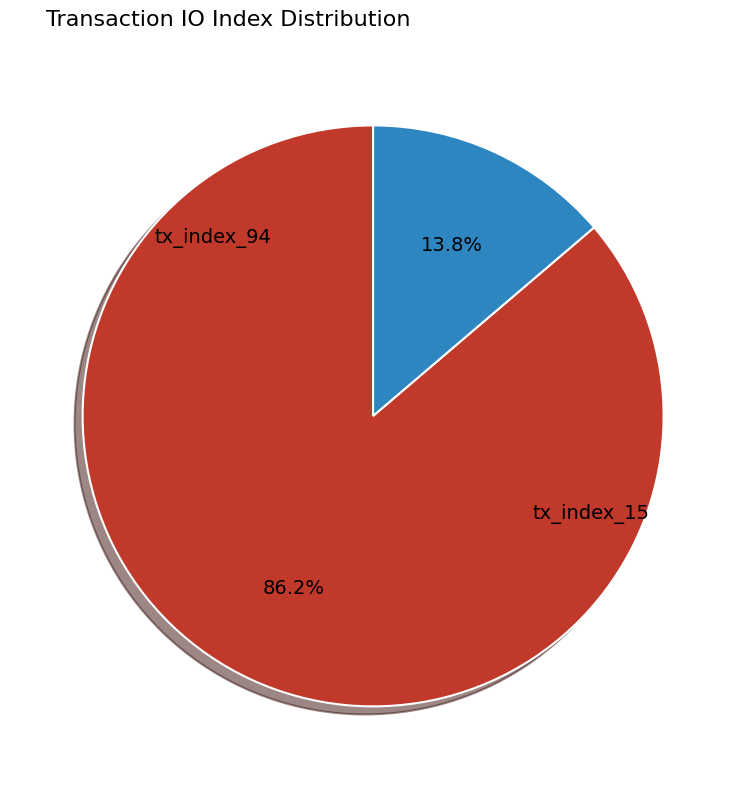

What percentage is the tx_index_94 slice, to the nearest percent?

86%